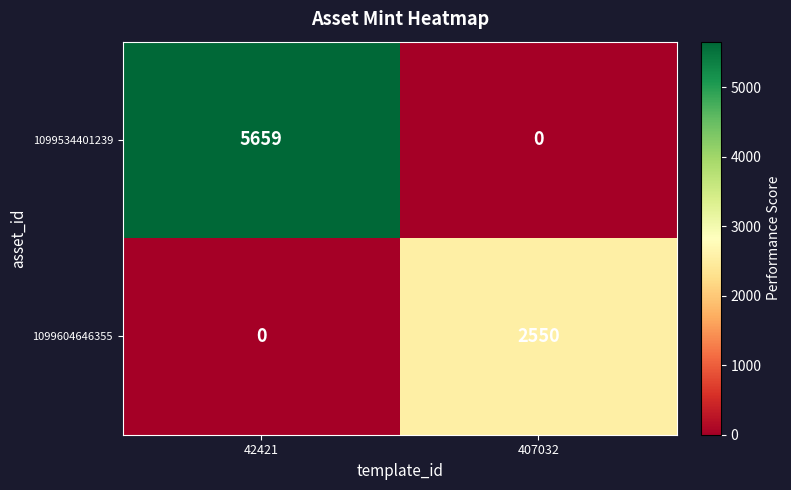

Is it true that 1099604646355 equals 0 at 42421?

True